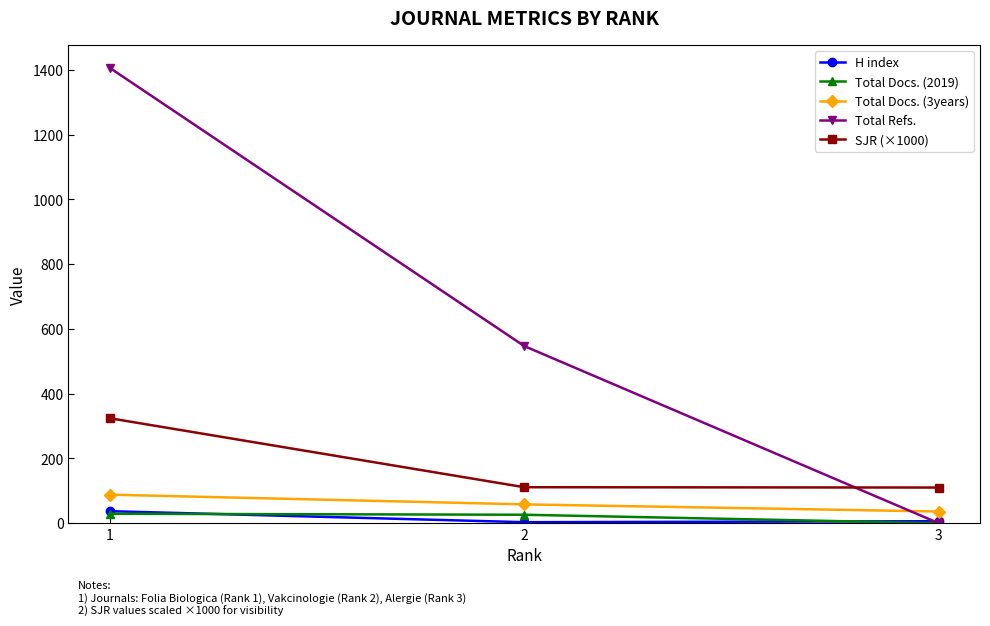

Which category has the highest value across all series?

1